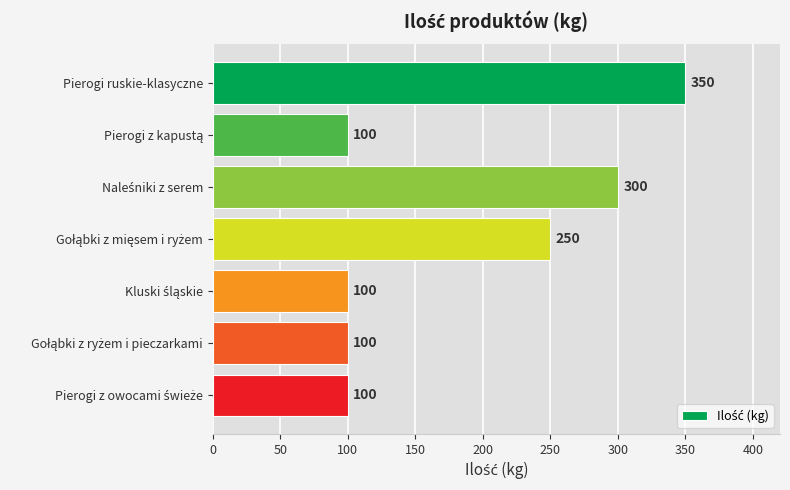

Is it true that the value at Pierogi ruskie-klasyczne is 350?

True